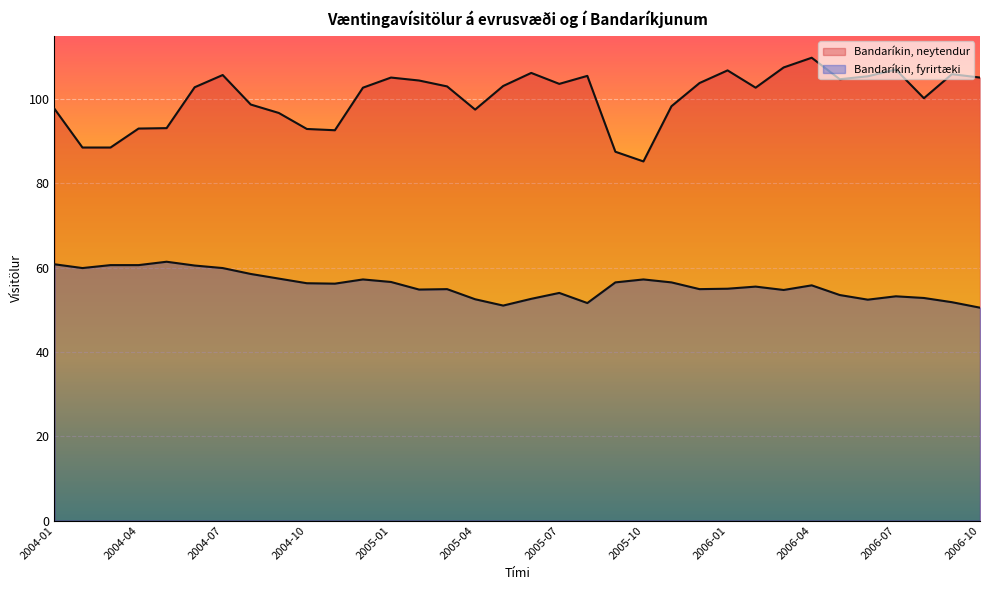

Rank the series at 2005-03 from lowest to highest value.

Bandaríkin, fyrirtæki, Bandaríkin, neytendur